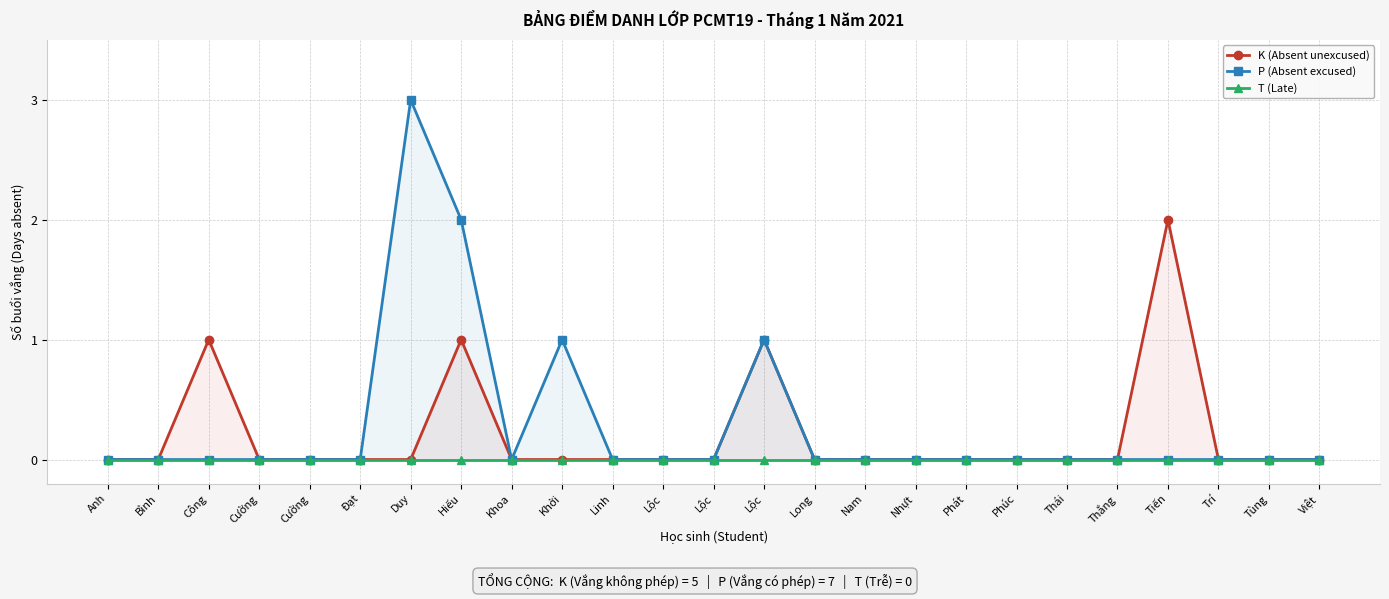

True or false: T (Late) and P (Absent excused) cross at least once.

False